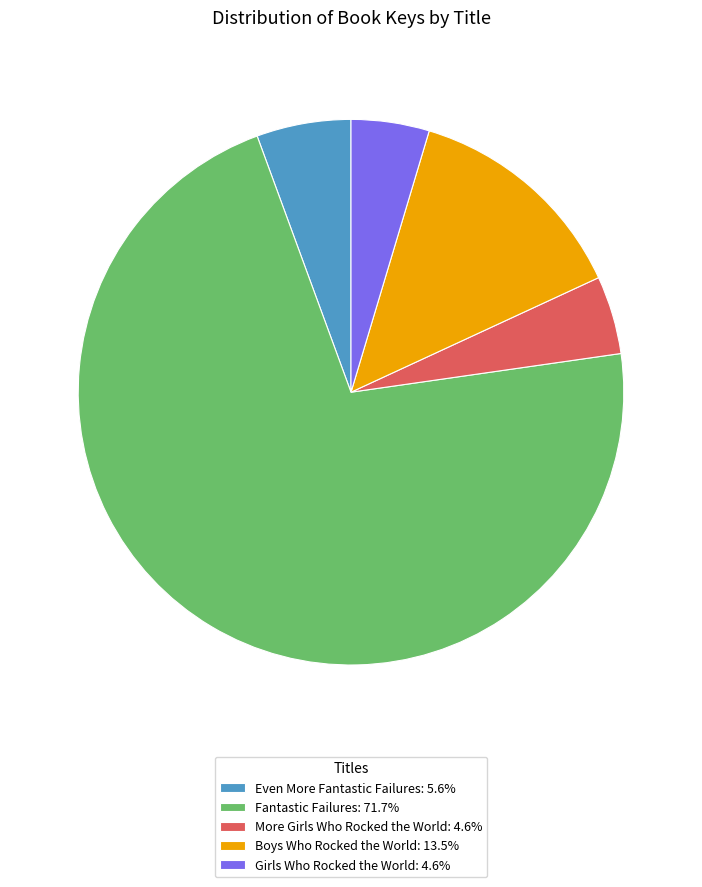

Is there any slice that represents more than half of the pie?

Yes